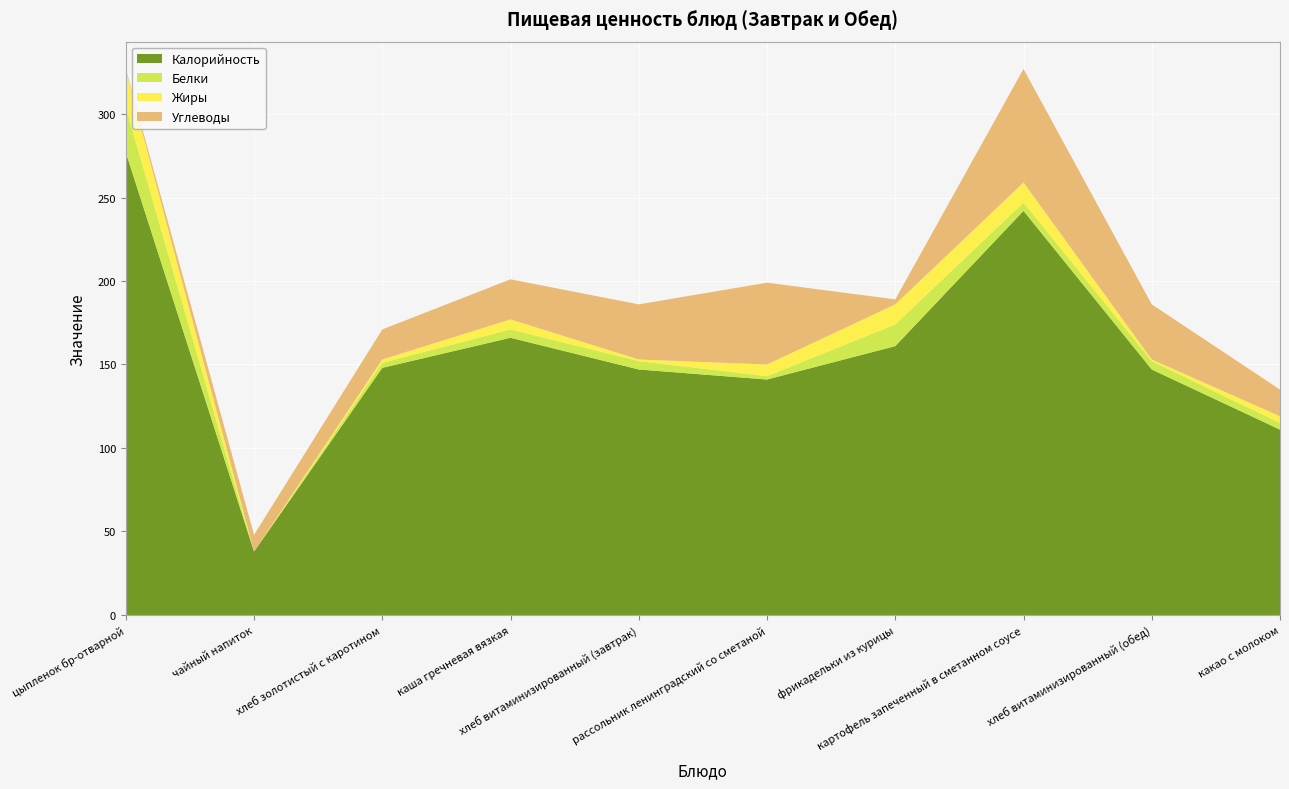

Reading left to right, transcribe all the data shown in this chart.

Калорийность: цыпленок бр-отварной=277	чайный напиток=38	хлеб золотистый с каротином=148	каша гречневая вязкая=166	хлеб витаминизированный (завтрак)=147	рассольник ленинградский со сметаной=141	фрикадельки из курицы=161	картофель запеченный в сметанном соусе=242	хлеб витаминизированный (обед)=147	какао с молоком=111
Белки: цыпленок бр-отварной=27	чайный напиток=0	хлеб золотистый с каротином=3	каша гречневая вязкая=5	хлеб витаминизированный (завтрак)=5	рассольник ленинградский со сметаной=2	фрикадельки из курицы=13	картофель запеченный в сметанном соусе=5	хлеб витаминизированный (обед)=5	какао с молоком=4
Жиры: цыпленок бр-отварной=22	чайный напиток=0	хлеб золотистый с каротином=2	каша гречневая вязкая=6	хлеб витаминизированный (завтрак)=1	рассольник ленинградский со сметаной=7	фрикадельки из курицы=12	картофель запеченный в сметанном соусе=12	хлеб витаминизированный (обед)=1	какао с молоком=4
Углеводы: цыпленок бр-отварной=1	чайный напиток=10	хлеб золотистый с каротином=18	каша гречневая вязкая=24	хлеб витаминизированный (завтрак)=33	рассольник ленинградский со сметаной=49	фрикадельки из курицы=3	картофель запеченный в сметанном соусе=68	хлеб витаминизированный (обед)=33	какао с молоком=16